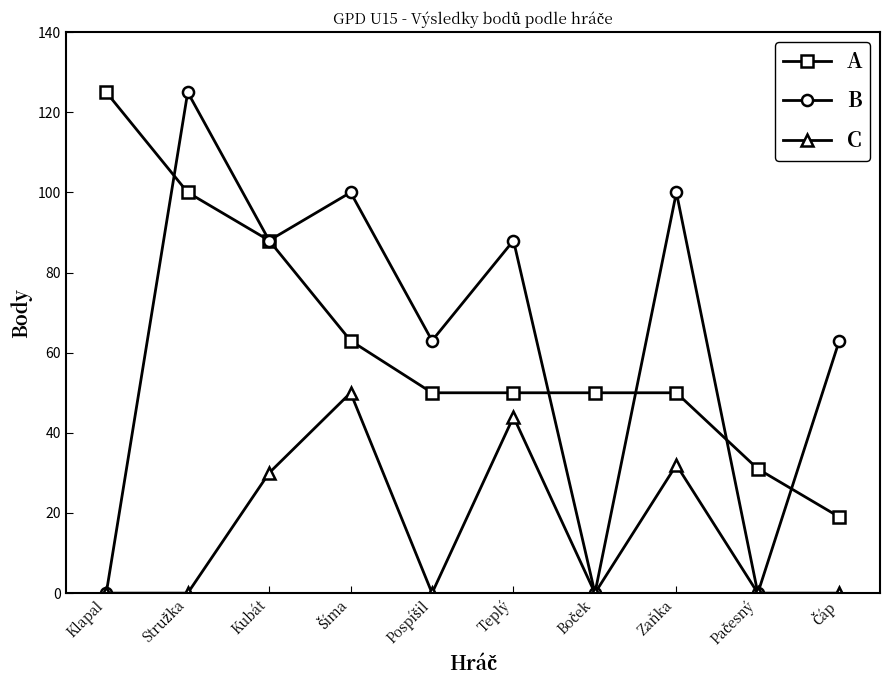

Which series has the widest spread of values?

B